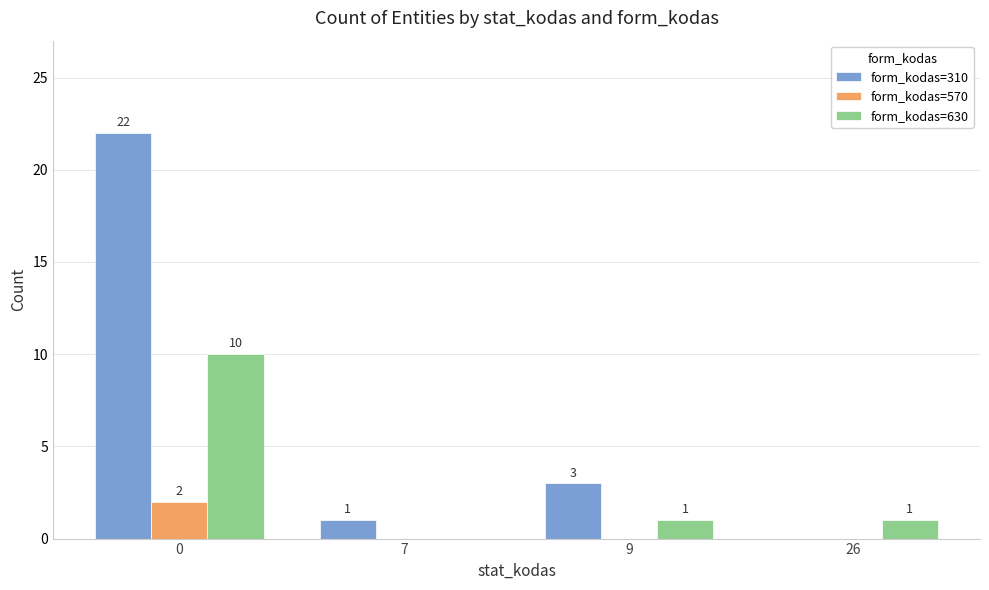

True or false: form_kodas=630 has a value of 5 at 7.

False